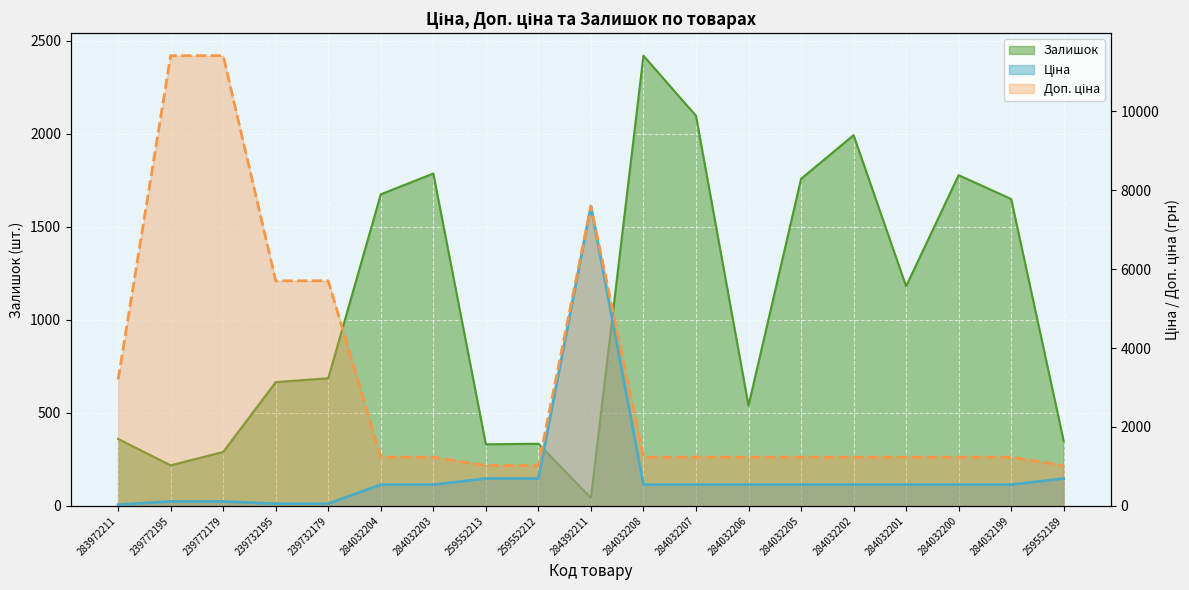

True or false: Ціна has more than 2 interior local peaks.

False